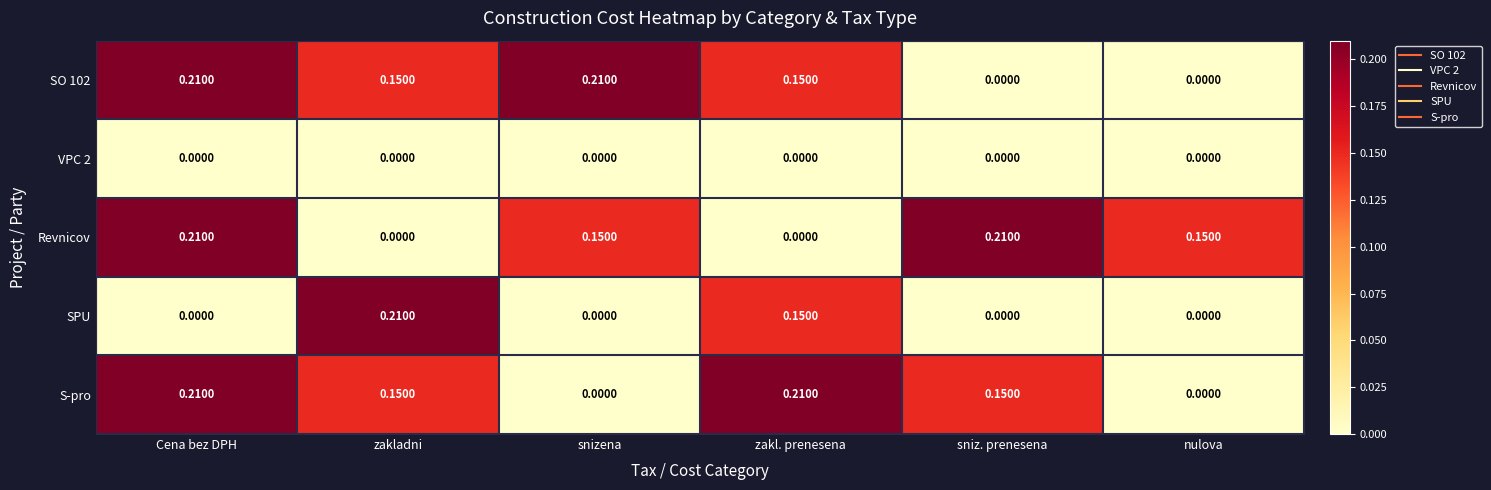

At which label does SPU reach its peak?

zakladni